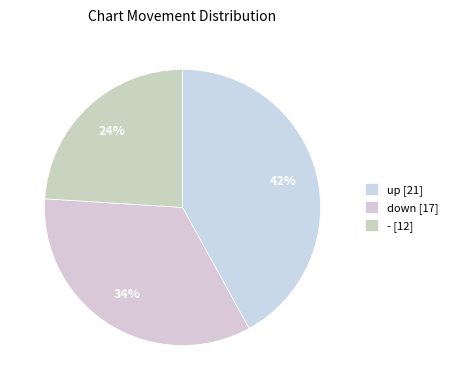

What percentage is the - slice, to the nearest percent?

24%